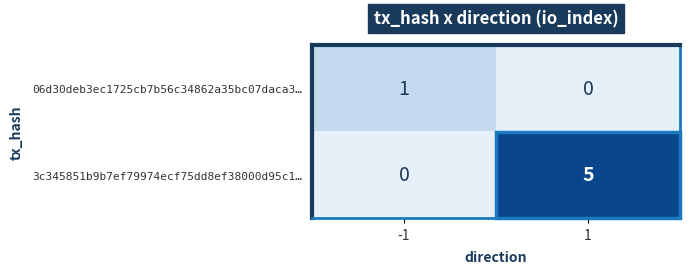

What is the difference between the maximum and minimum values in the 3c345851b9b7ef79974ecf75dd8ef38000d95c1… series?

5